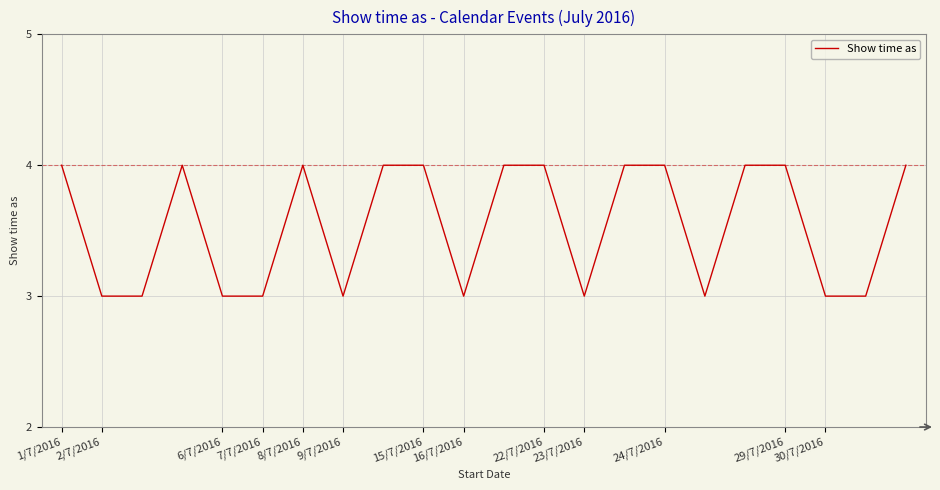

What is the greatest value displayed?

4